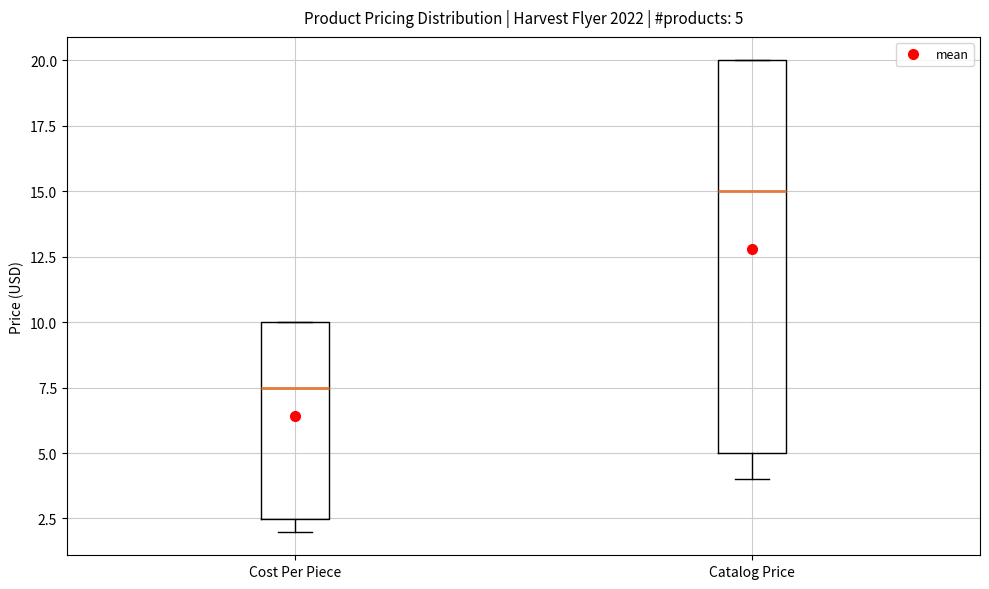

Which box has the lowest median line?

Cost Per Piece